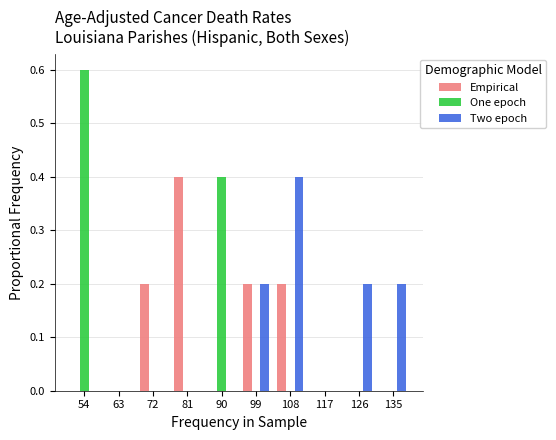

What is the height of the Empirical bar covering 104 to 113 on the x-axis? The values are not printed on the chart, so give them approximately, as read against the axis.

0.2